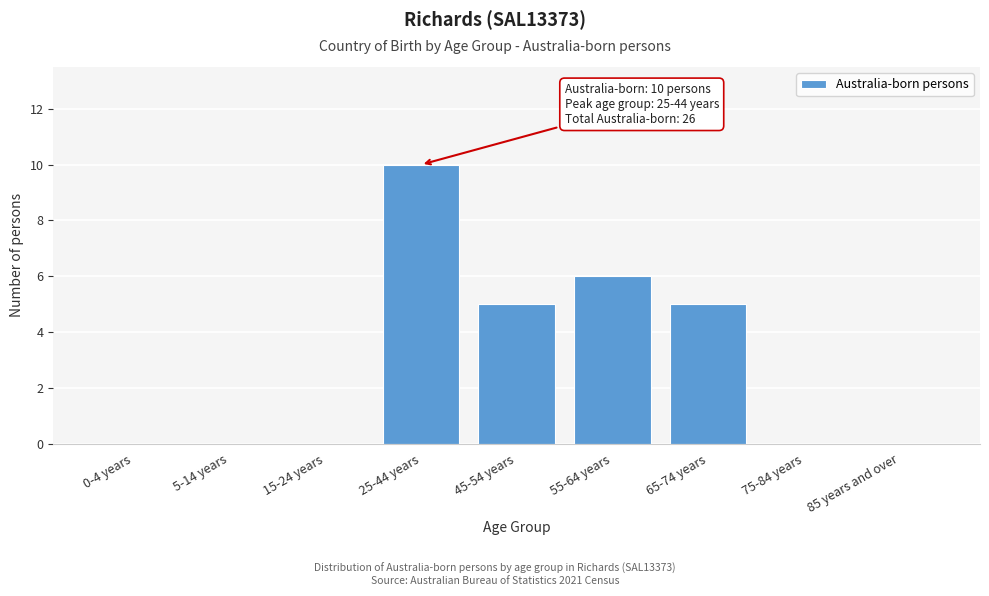

Reading left to right, list all the values displayed in this chart.

0-4 years=0	5-14 years=0	15-24 years=0	25-44 years=10	45-54 years=5	55-64 years=6	65-74 years=5	75-84 years=0	85 years and over=0